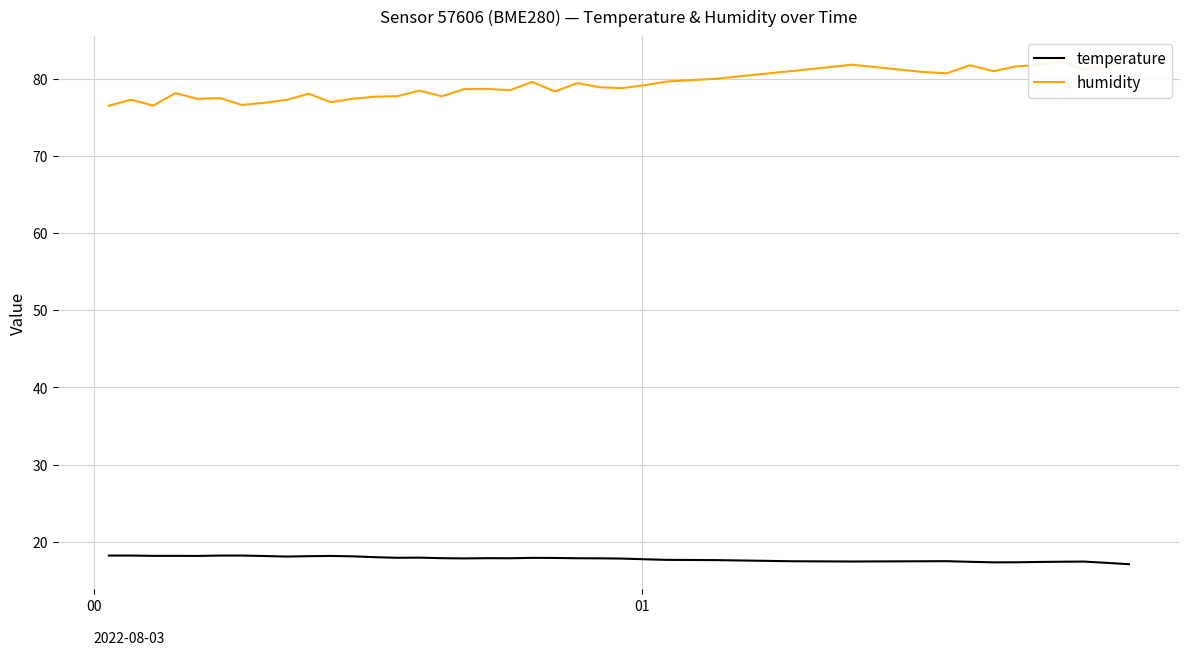

Rank the series by their average value, from lowest to highest.

temperature, humidity